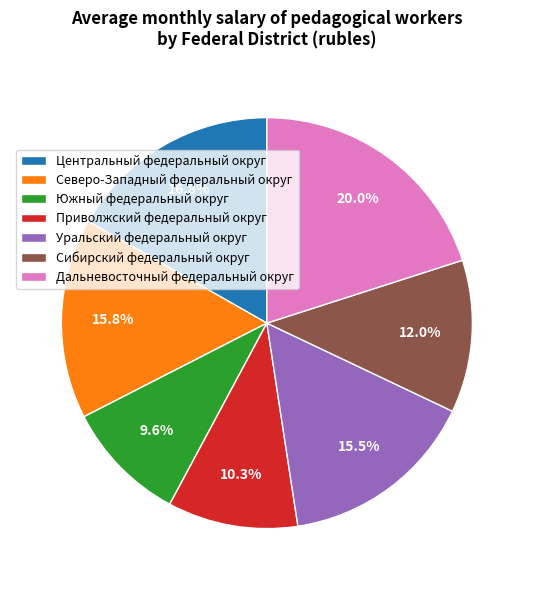

Is Приволжский федеральный округ the majority of the pie?

No